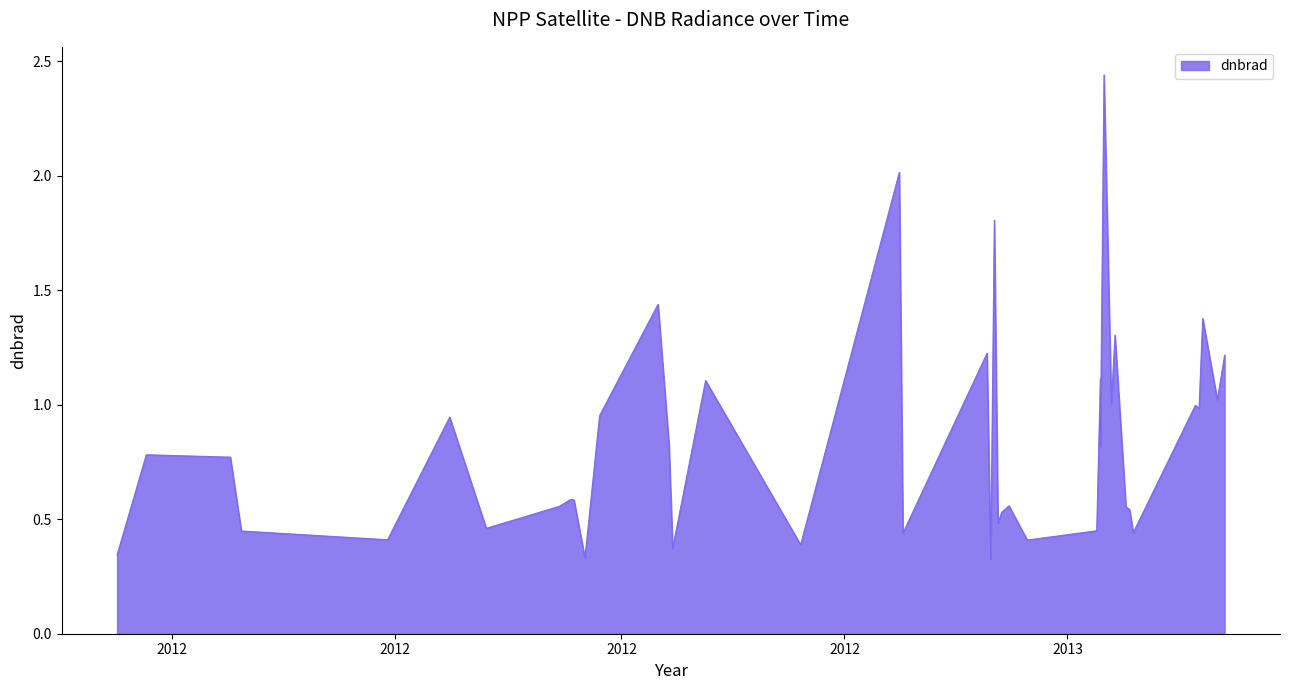

What is the label of the 32nd point from the right?

2012-08-18